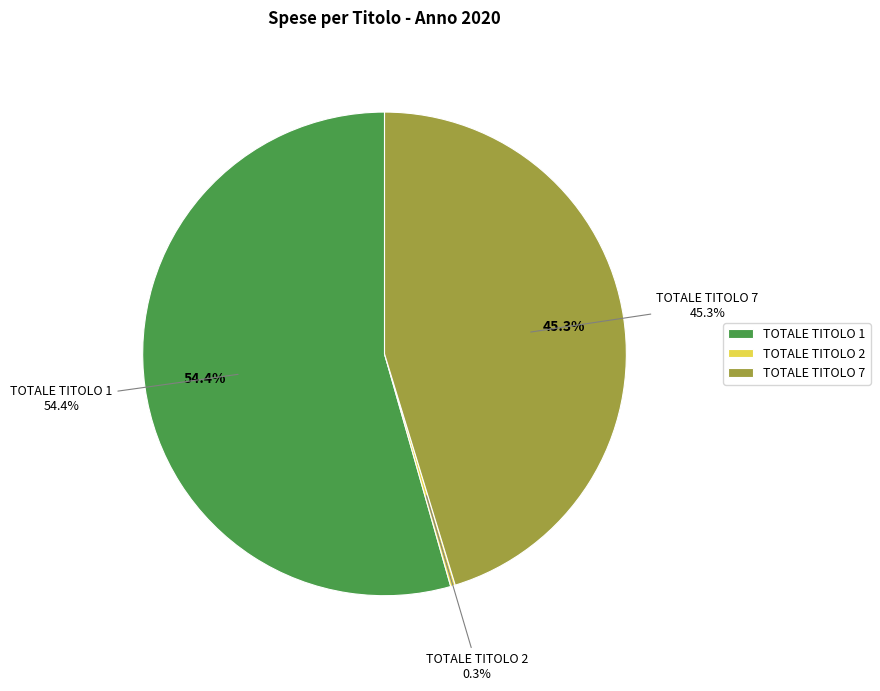

Does any single category account for the majority?

Yes